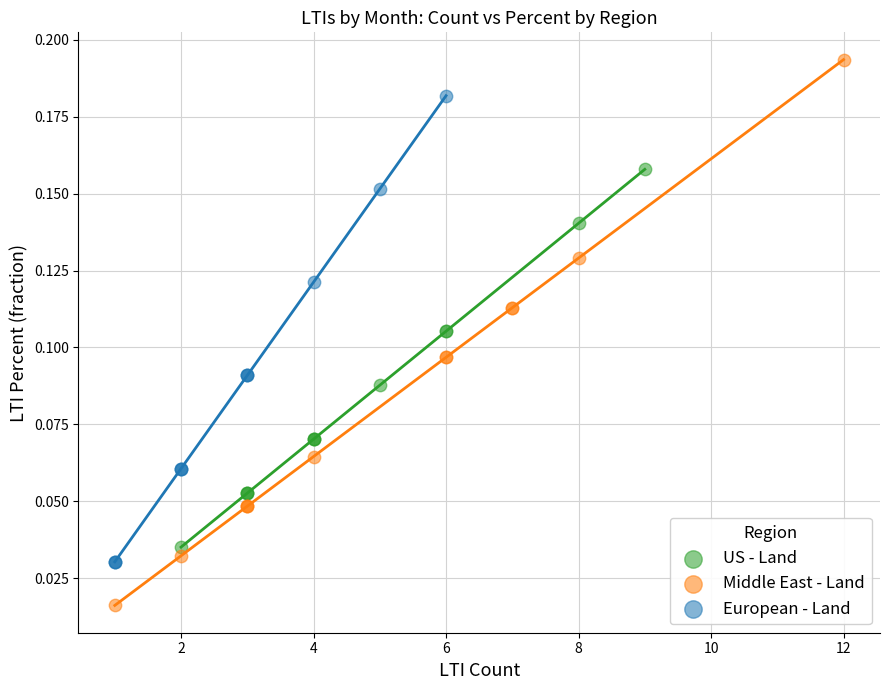

What are all the series names shown in the legend?

US - Land, Middle East - Land, European - Land